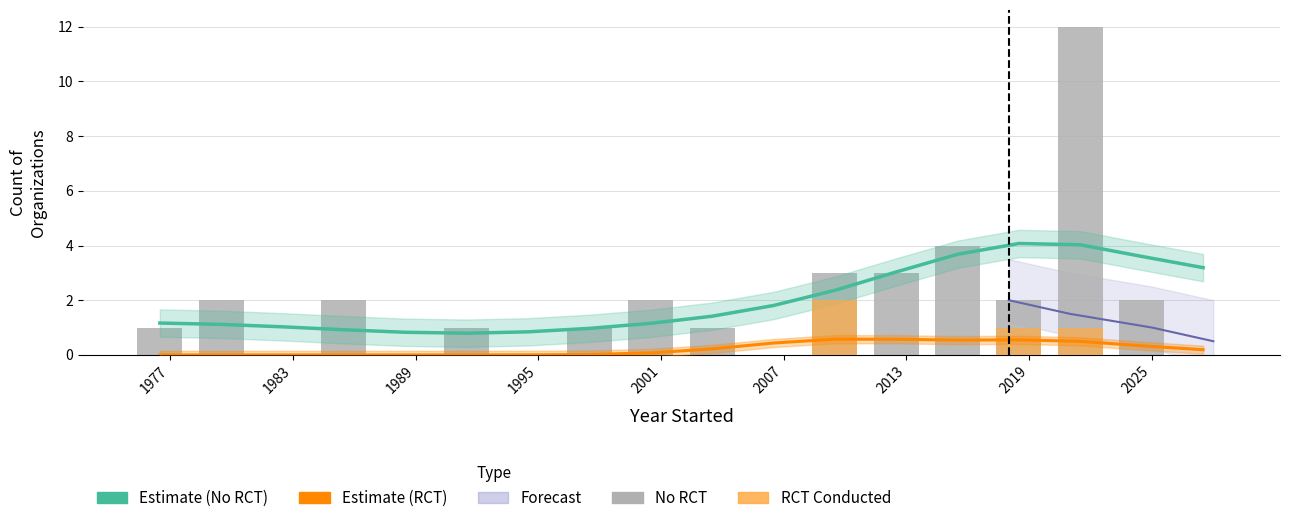

Does the chart contain any negative values?

No